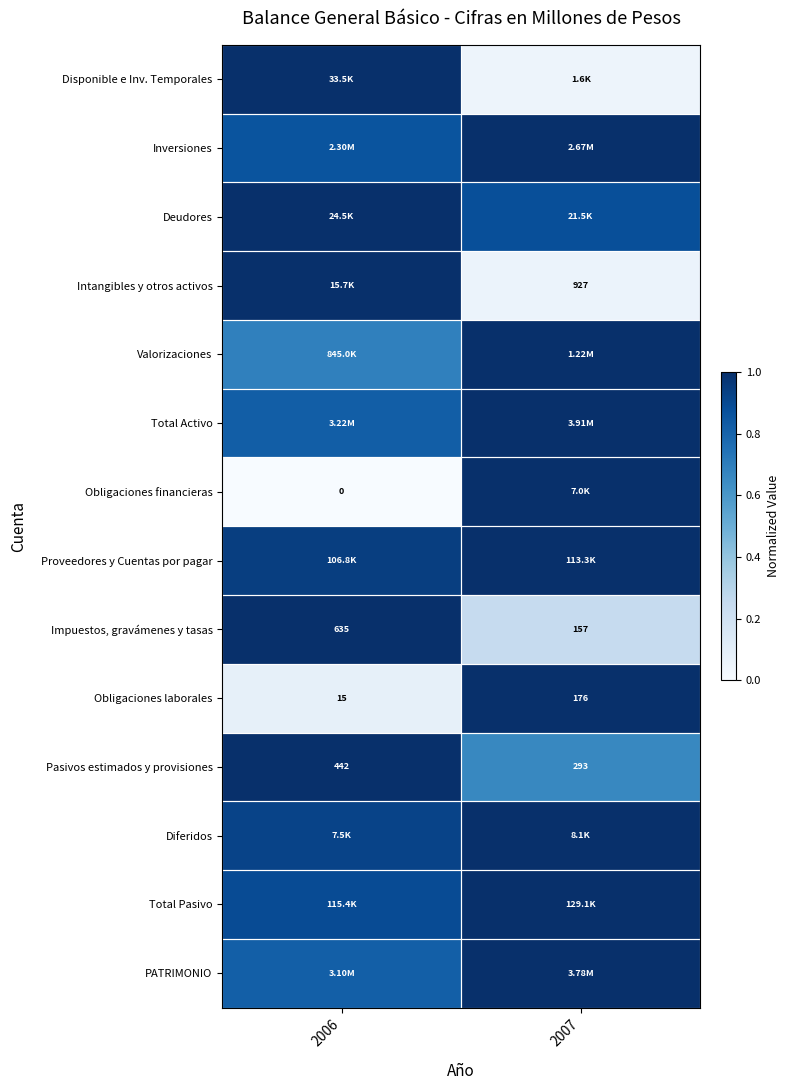

What is the difference between the Deudores values at 2006 and 2007?

0.1